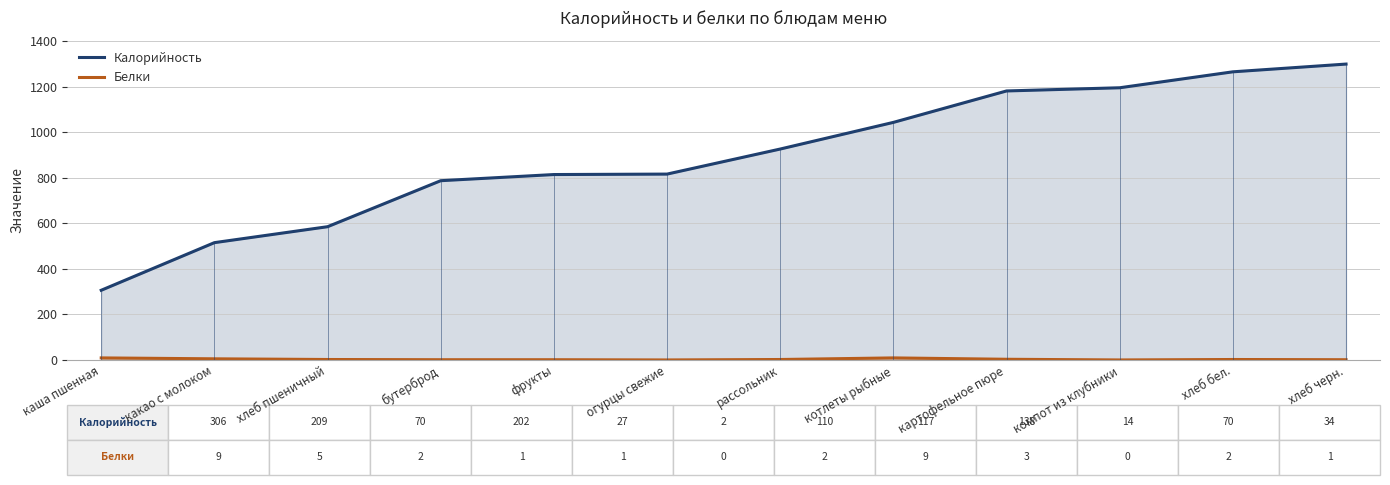

Which has a higher value, какао с молоком or огурцы свежие?

огурцы свежие